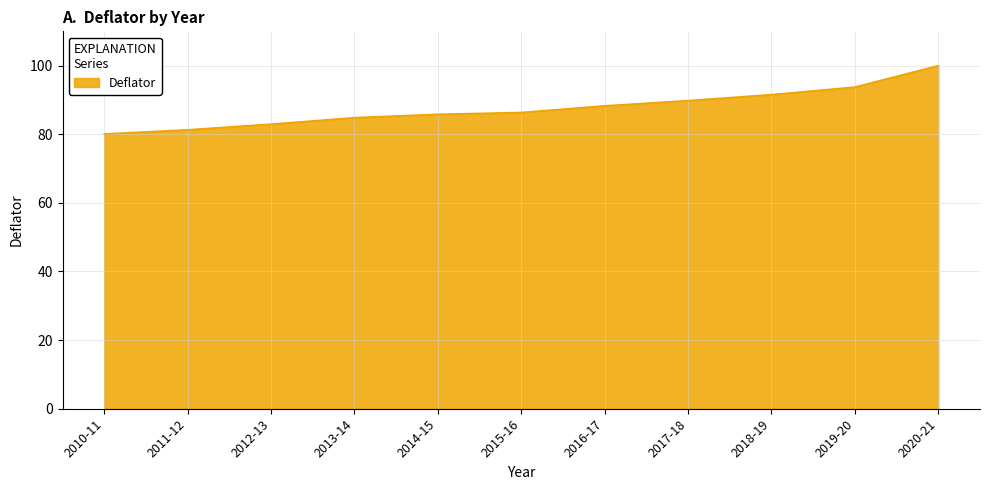

At which label is the value closest to 90?

2017-18